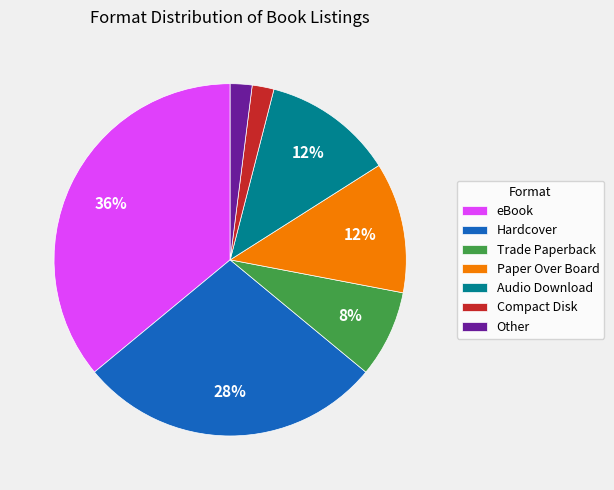

To the nearest percent, what percentage of the pie is eBook?

36%